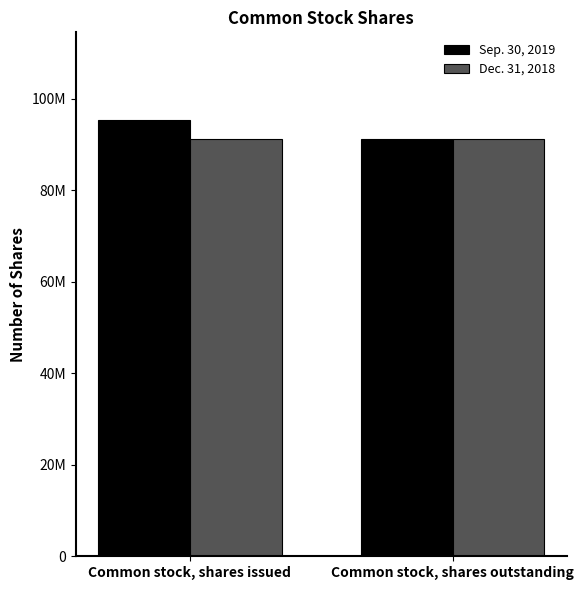

Are the bars horizontal?

No